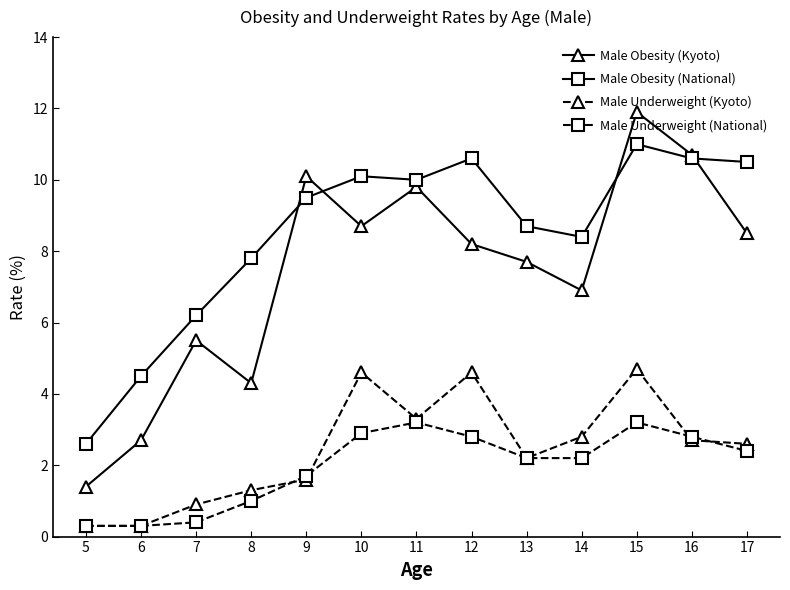

What value does the Male Obesity (National) series have at 11?

10.0